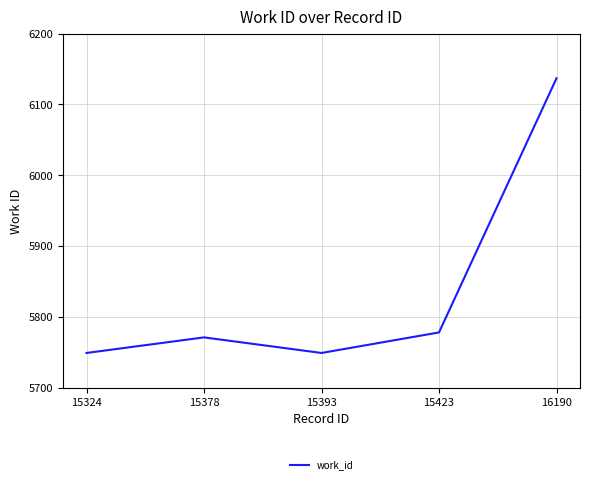

Where is the data nearest to the value 5943?

15423